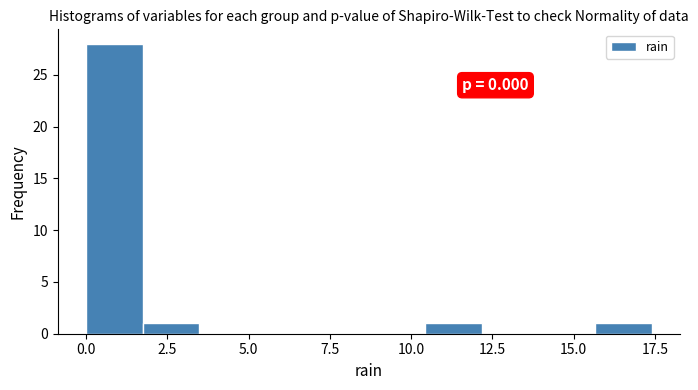

Around what value on the x-axis is the tallest bar? Give the approximate position of its centre, as read against the axis.

1.0